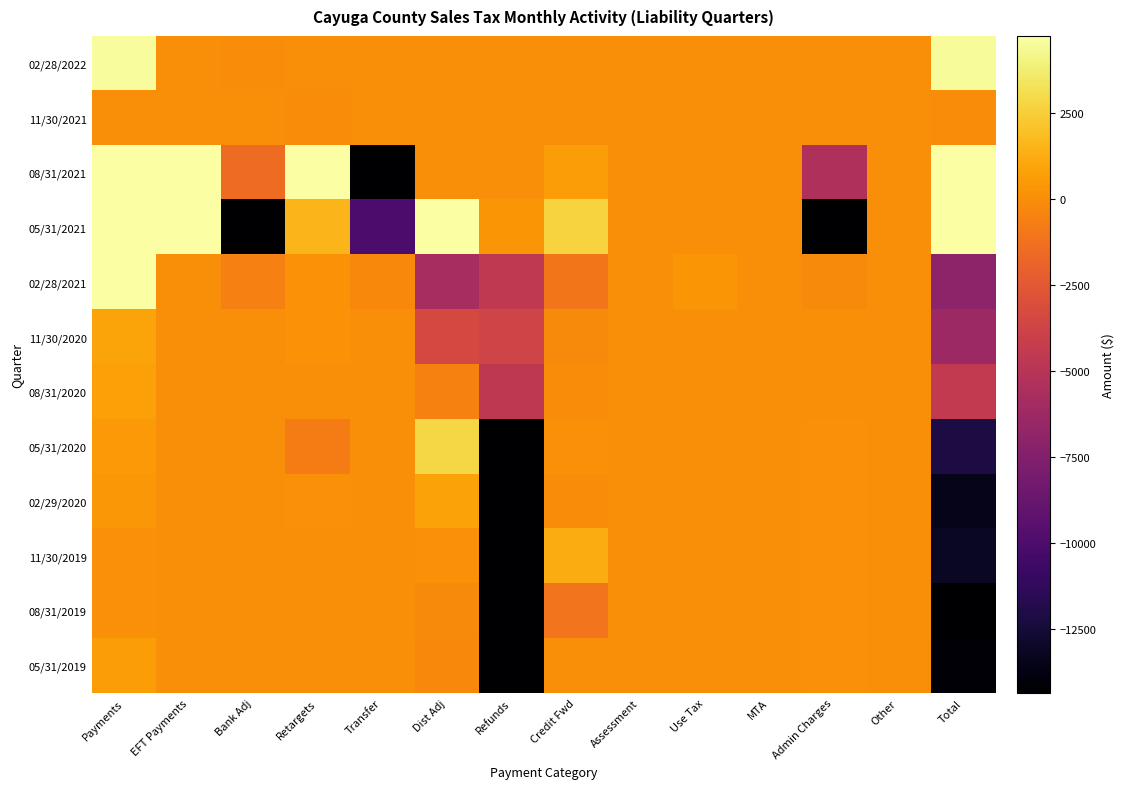

What is the minimum value shown in the chart?

-35817.0